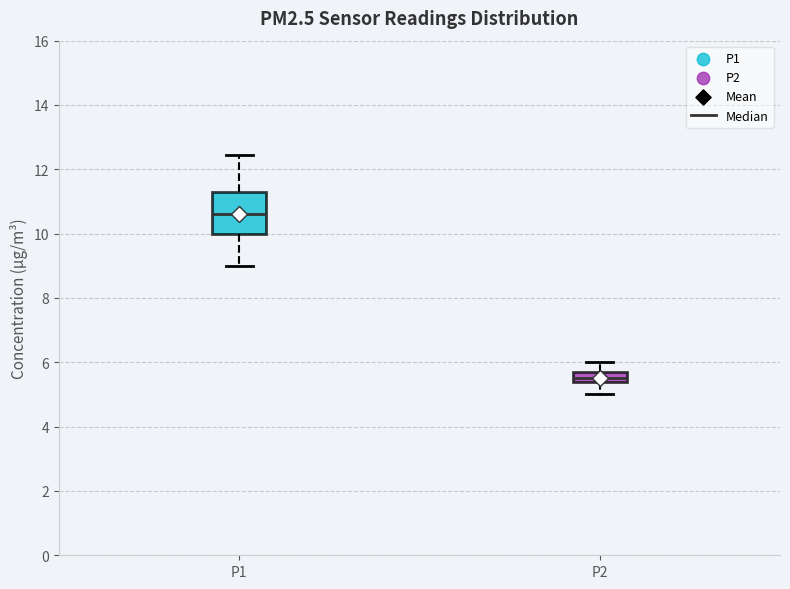

Where is the upper edge of the box for P2 on the y-axis? The values are not printed on the chart, so give them approximately, as read against the axis.

5.6